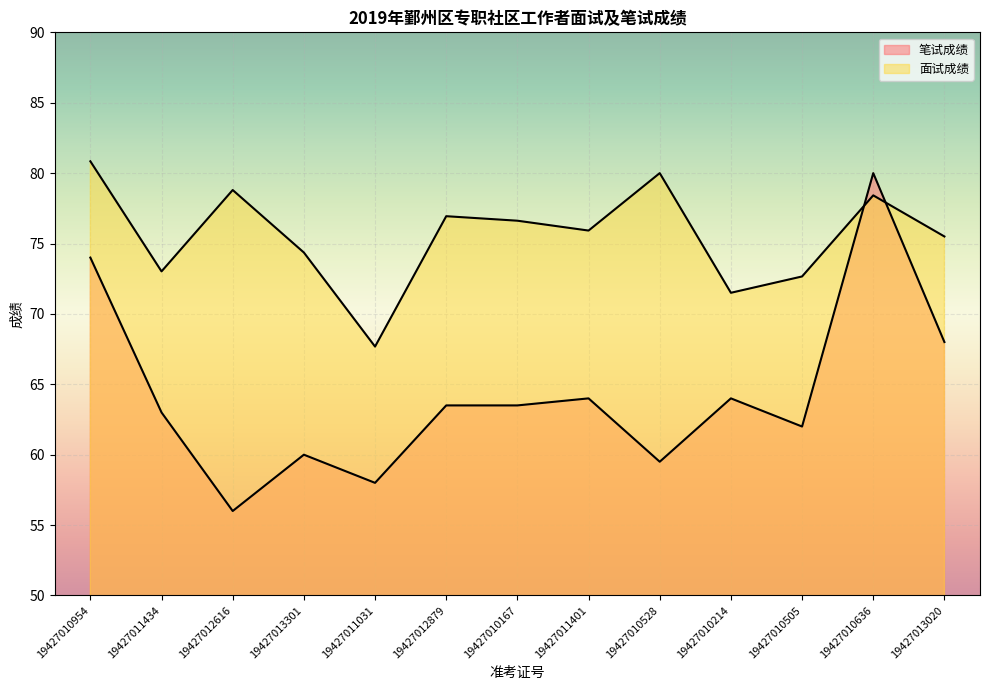

What is the label of the 4th point from the left?

19427013301